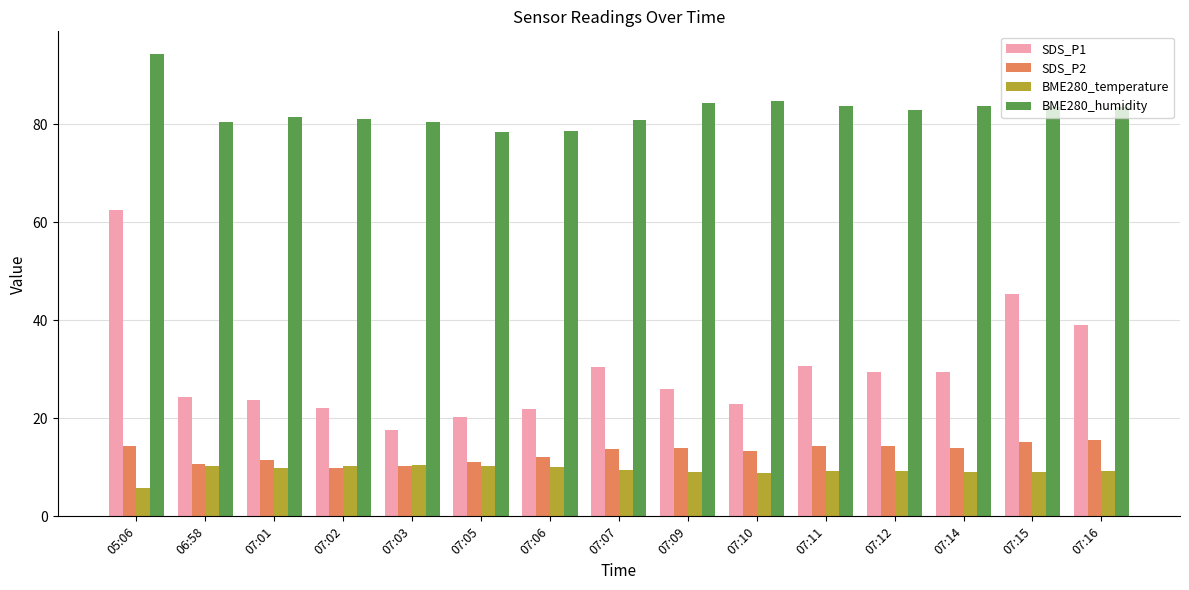

Which series changed the most between 07:01 and 07:12?

SDS_P1